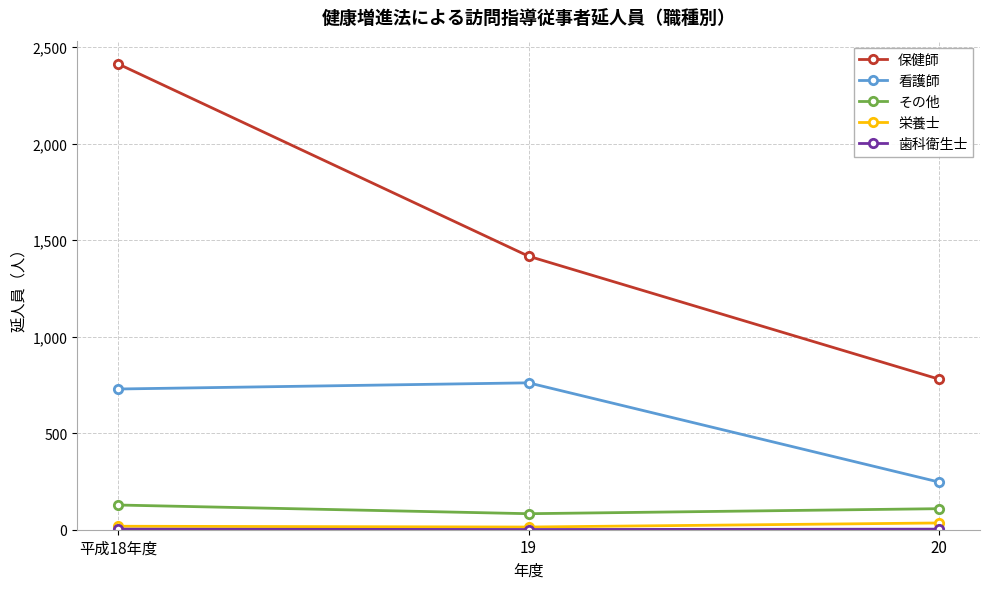

At how many categories does at least one series exceed 1182?

2